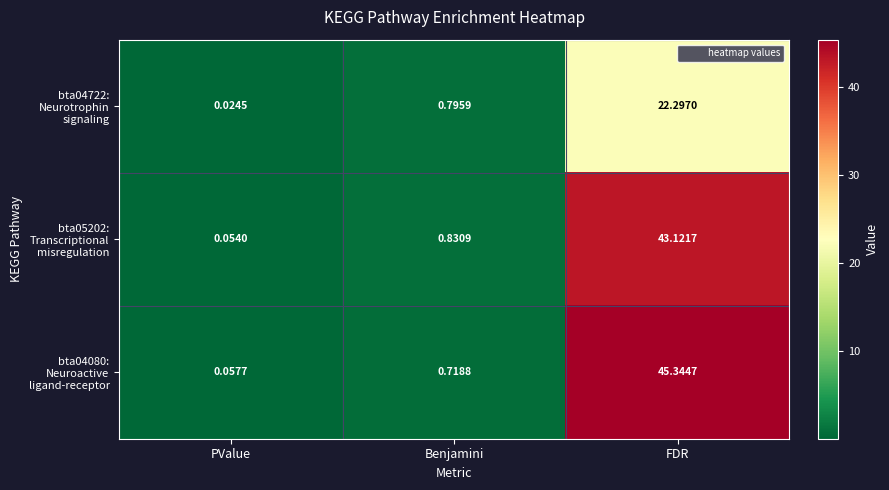

At which category is the sum across all series the highest?

FDR